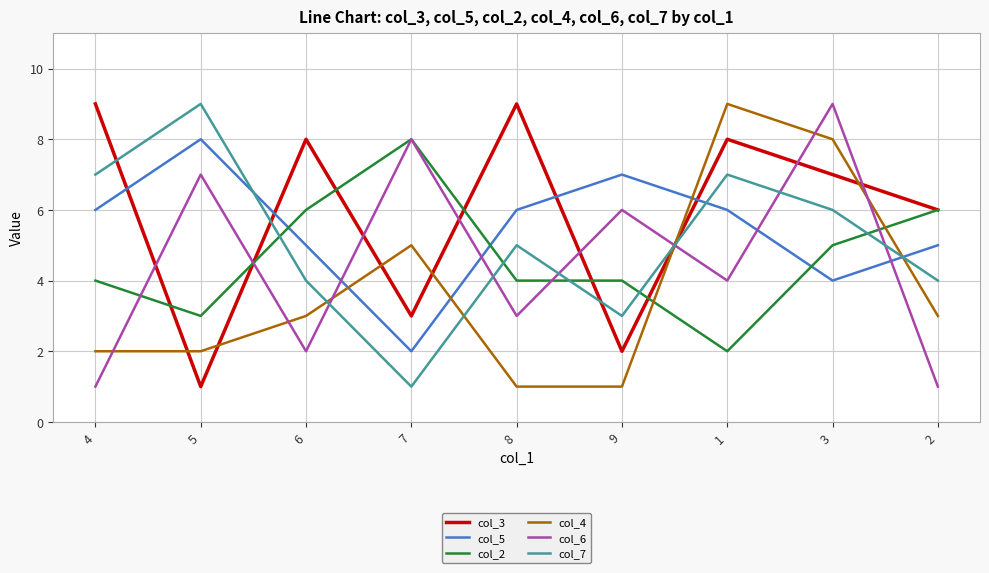

Is this an area chart (filled region under the line)?

No